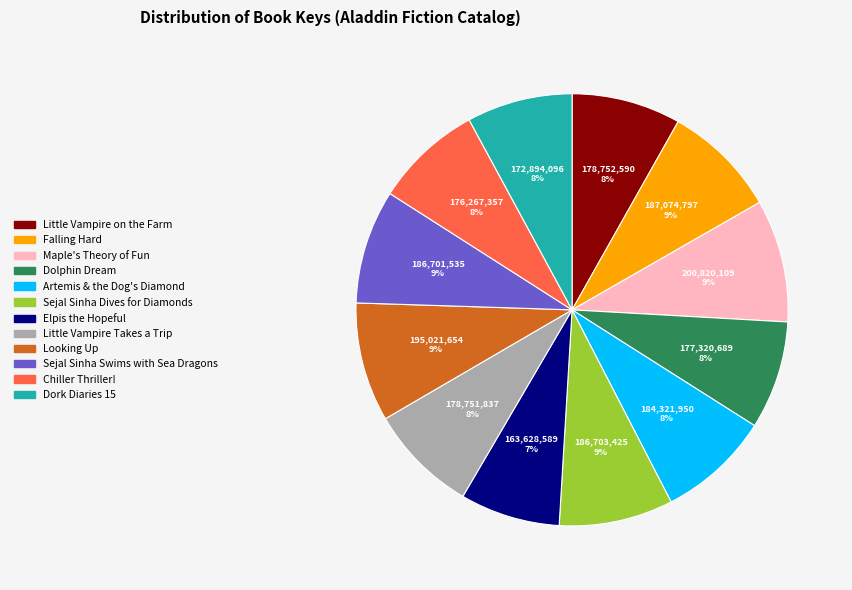

What percentage is the Artemis & the Dog's Diamond slice, to the nearest percent?

8%